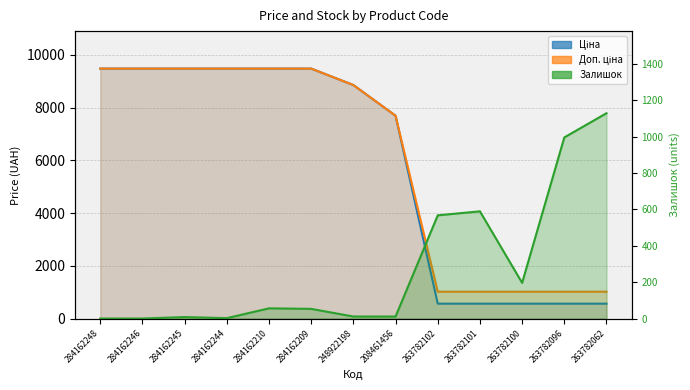

How many positive values does the Залишок series have?

11